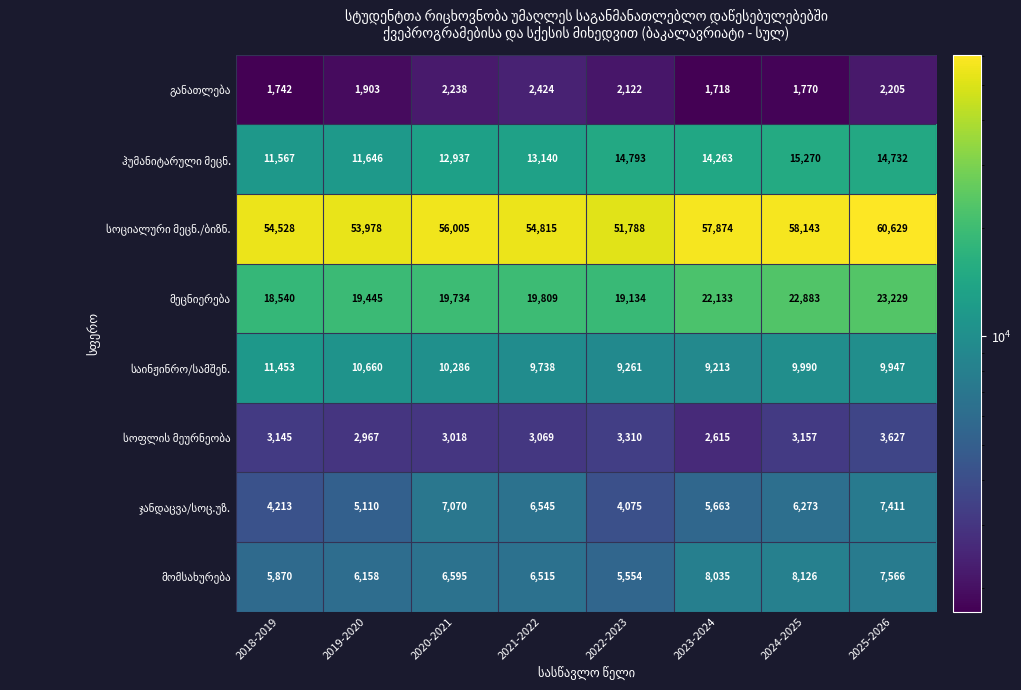

What is the difference between the highest and lowest values at 2022-2023?

49666